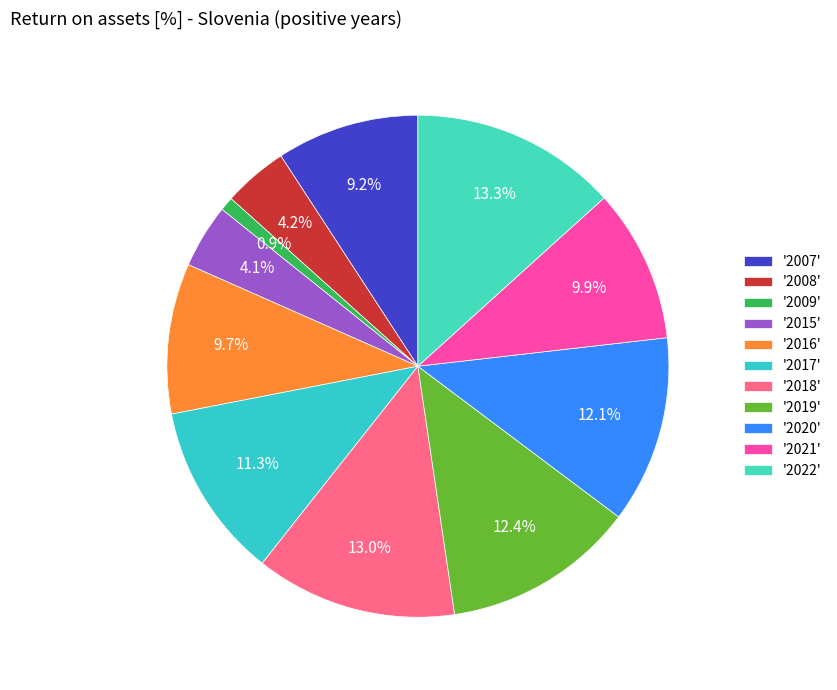

How many slices are in this pie chart?

11